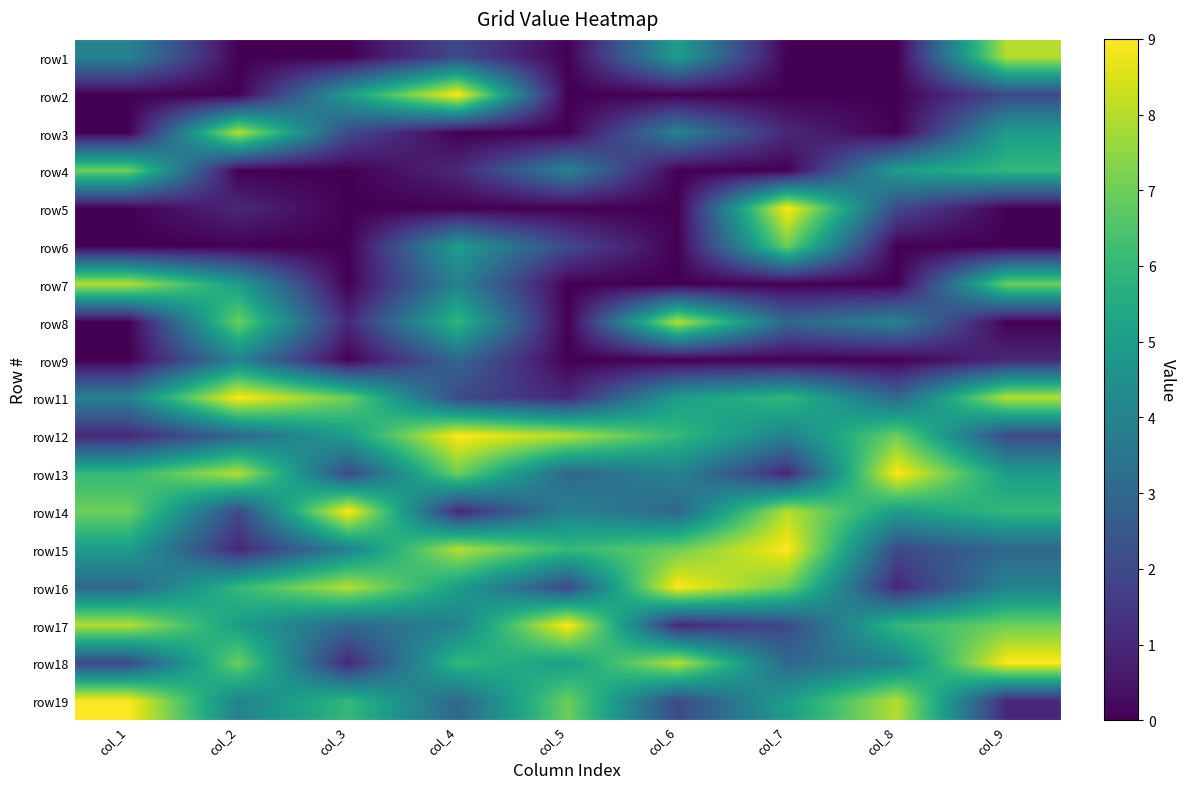

What is the difference between the highest and lowest values at col_5?

9